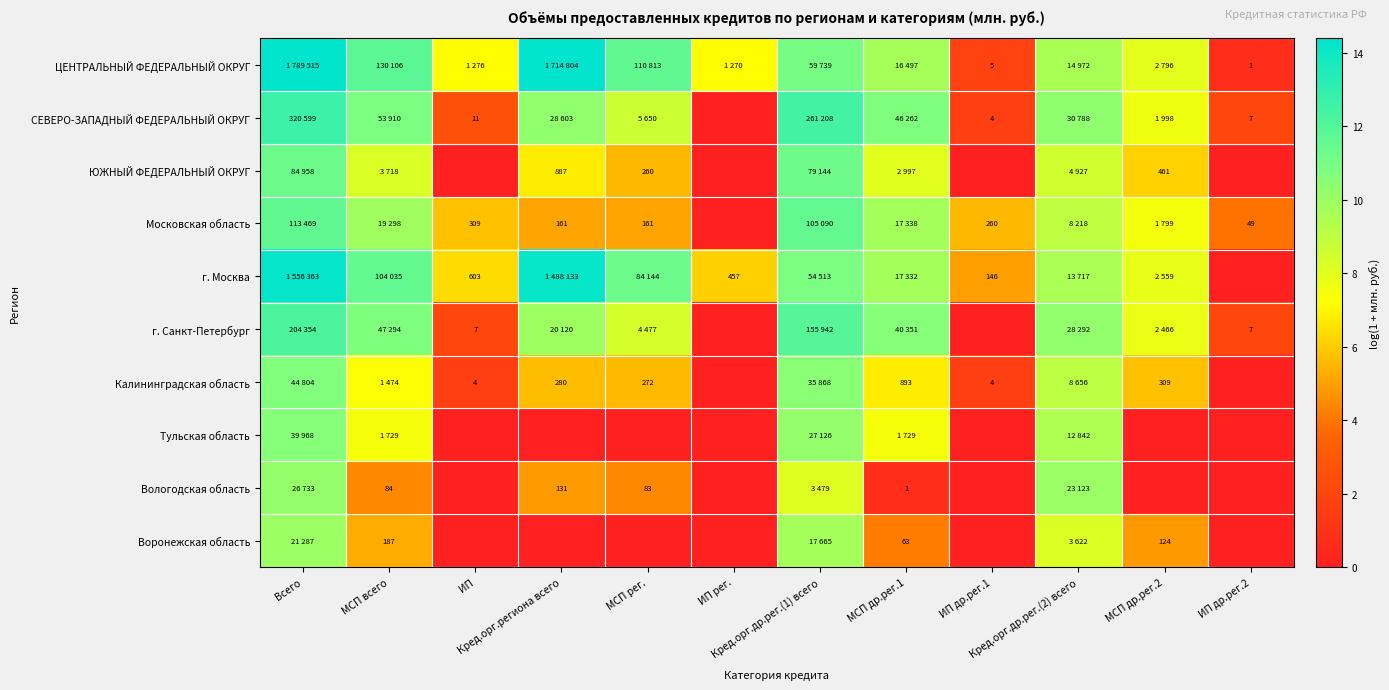

Where is Тульская область nearest to the value 5?

МСП всего